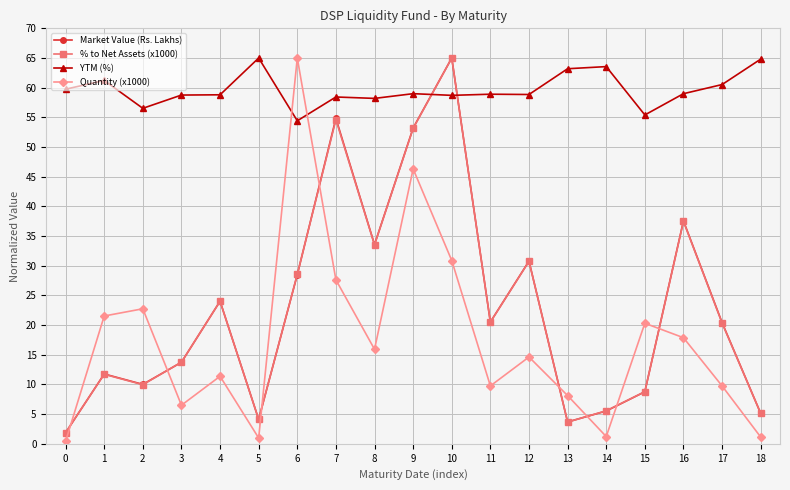

How many interior local valleys does the Quantity (x1000) series have?

5